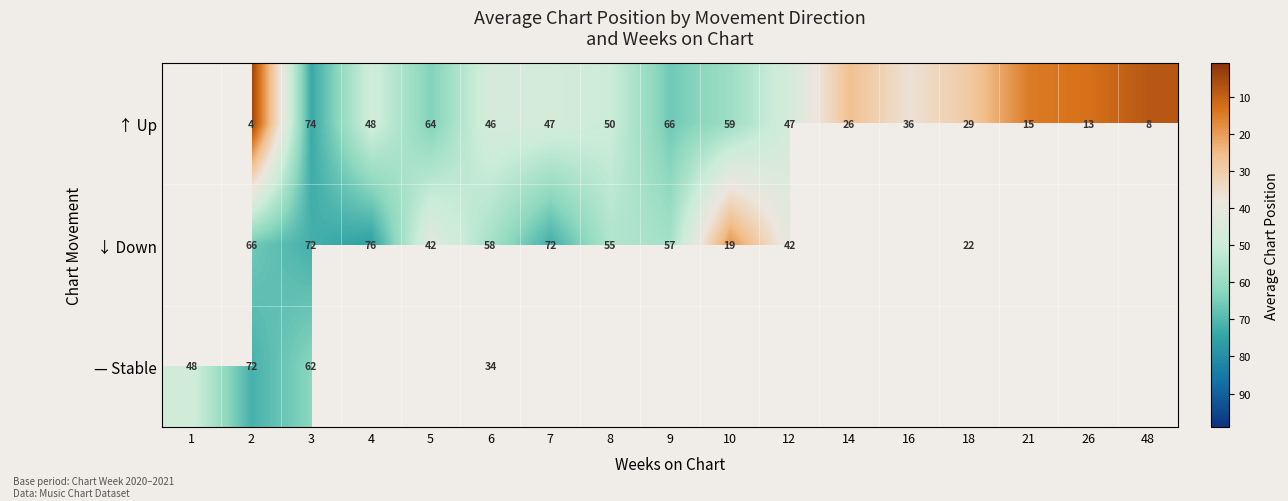

Which label corresponds to the smallest value in the chart?

2